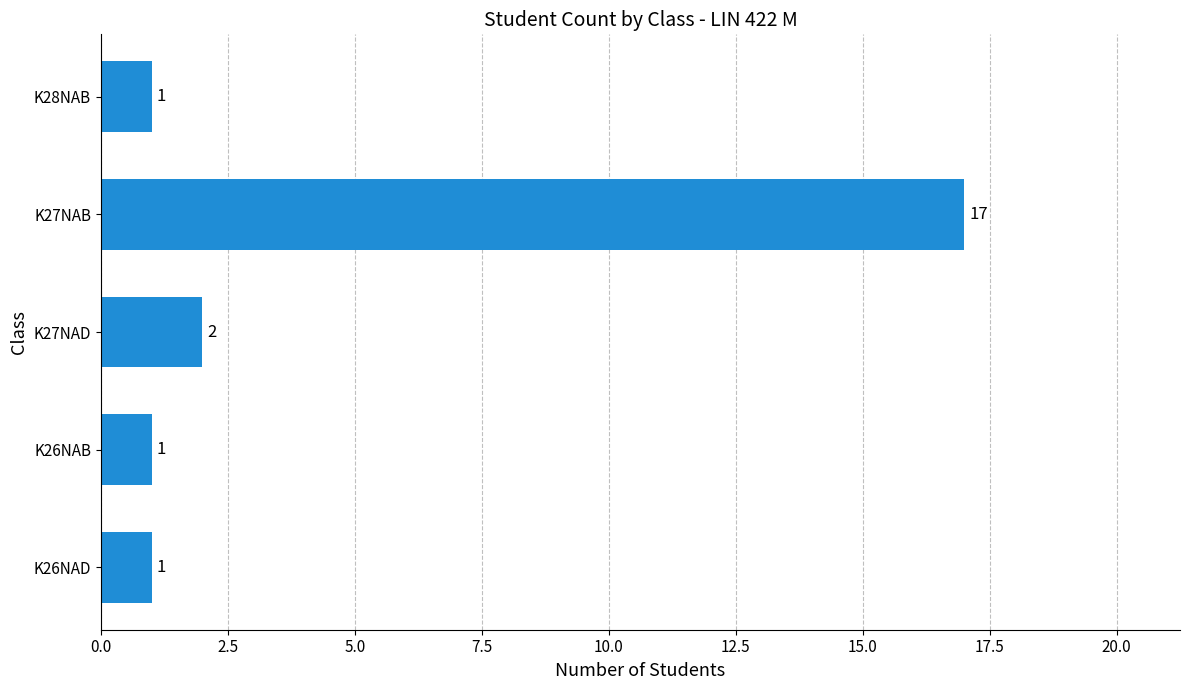

The value at K27NAD is 2. True or false?

True